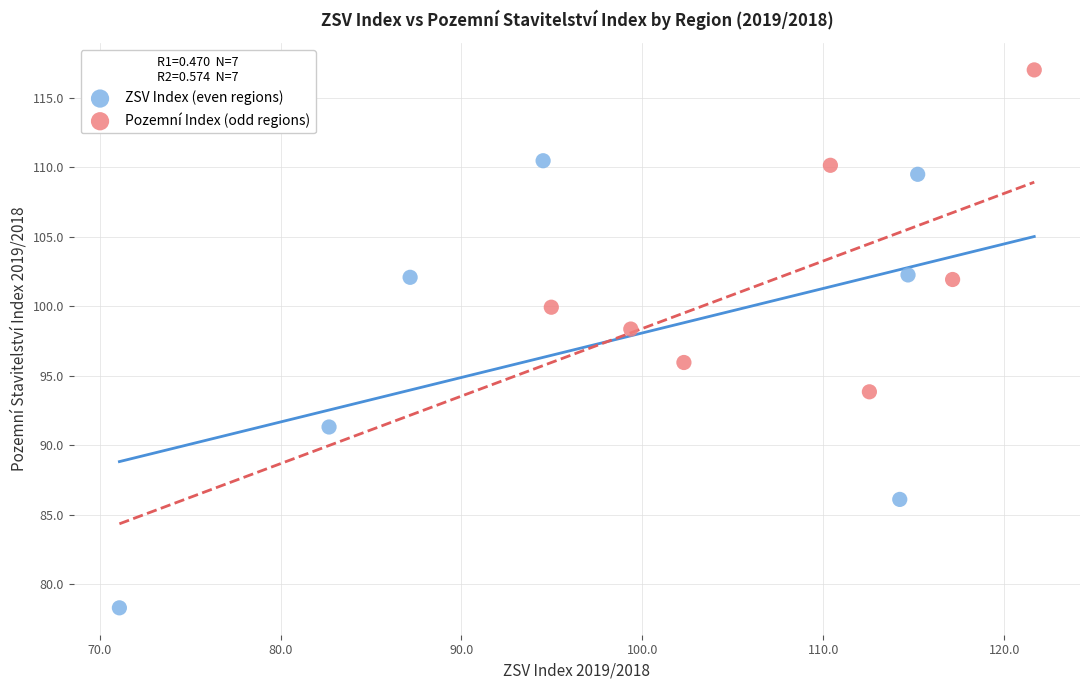

Which series reaches the maximum Y coordinate?

Pozemní Index (odd regions)